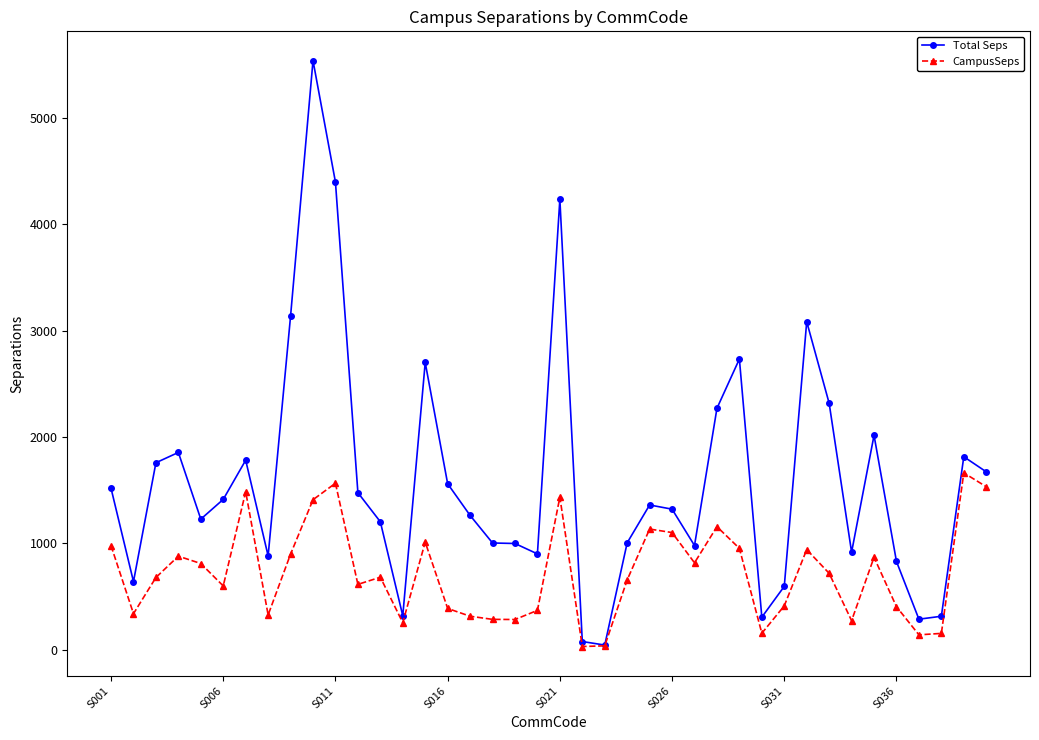

What is the maximum value shown in the chart?

5541.6